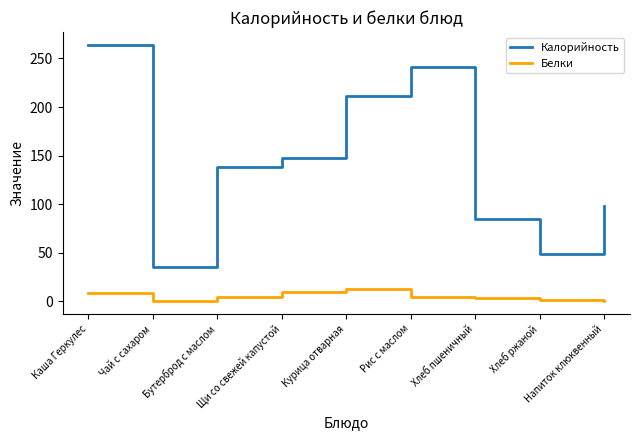

What are all the series names shown in the legend?

Калорийность, Белки